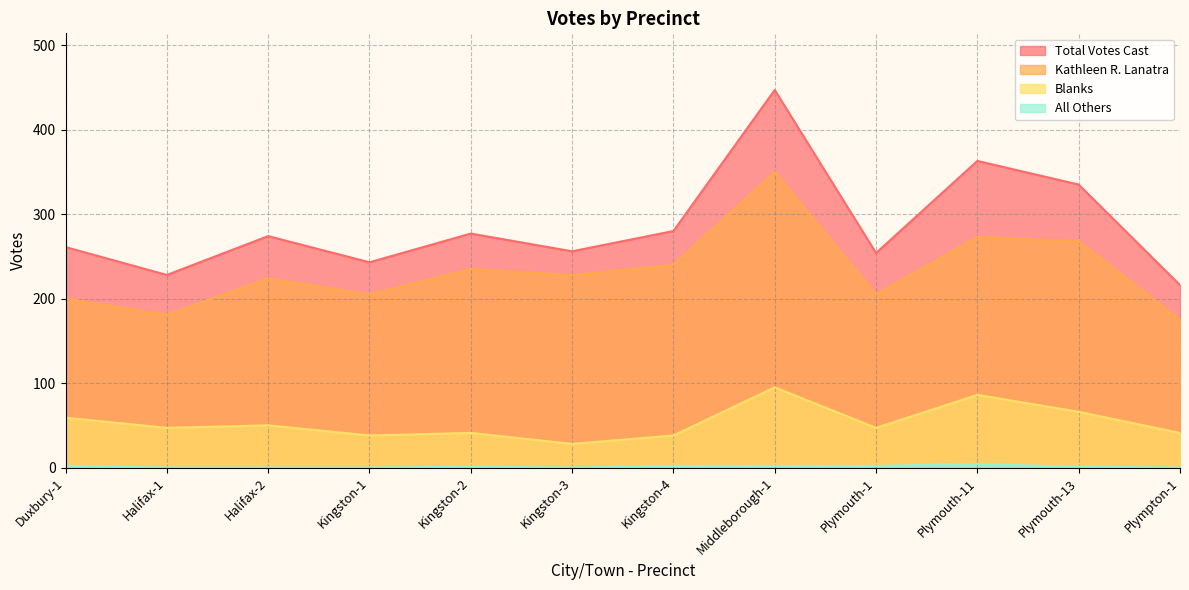

What is the lowest value of the Blanks series?

28